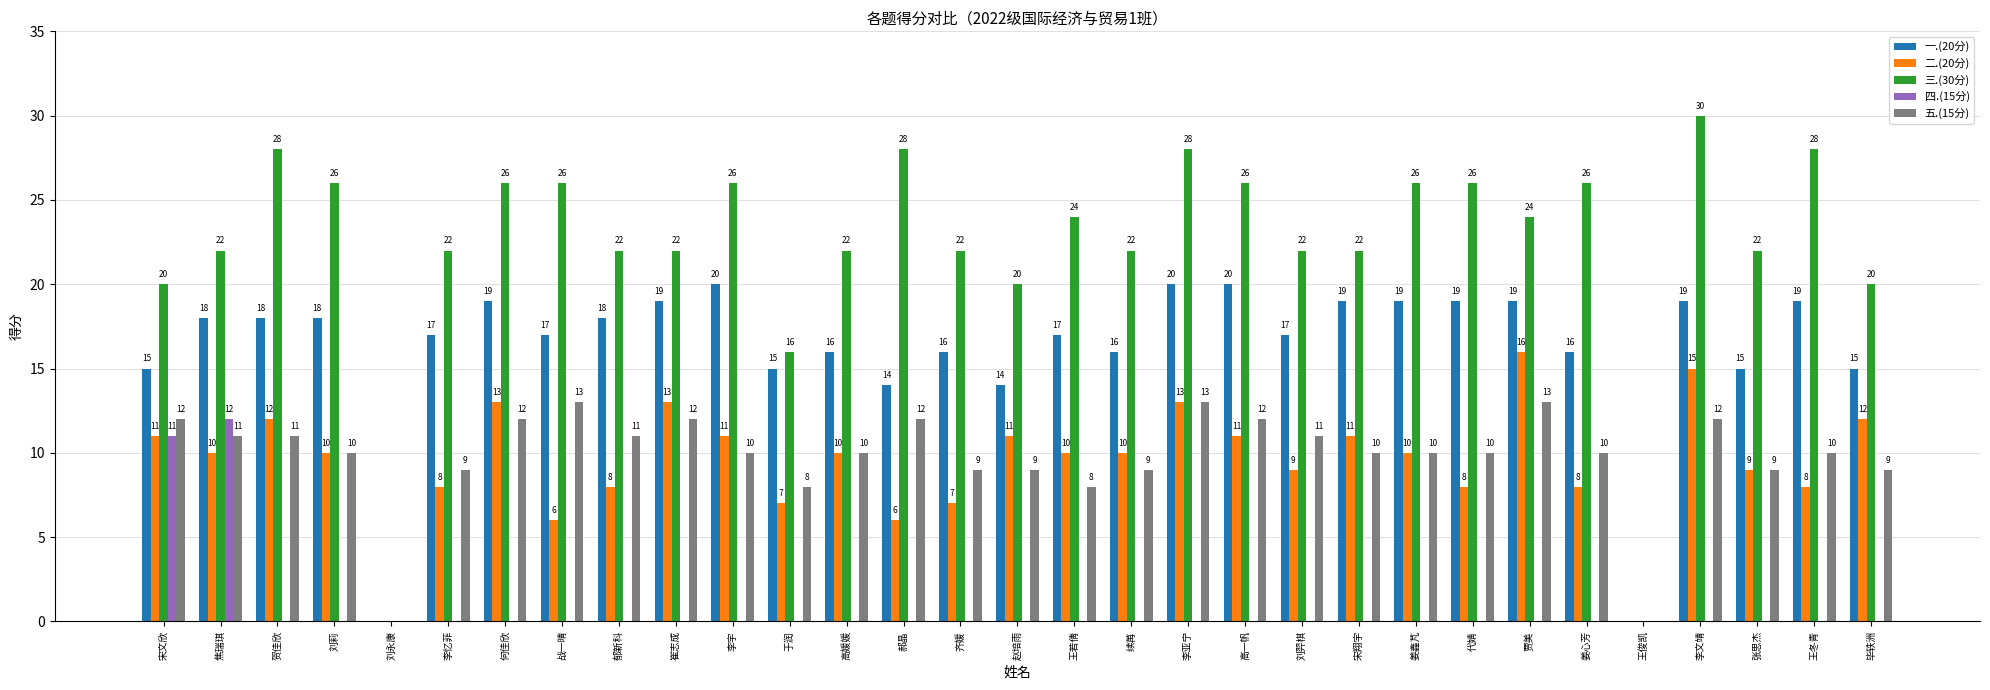

The value of 五.(15分) at 刘莉 is 4. True or false?

False